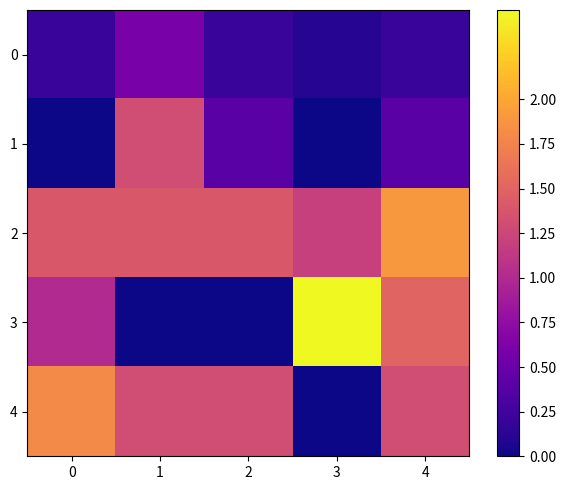

Which has a higher value, 2 or 4?

2